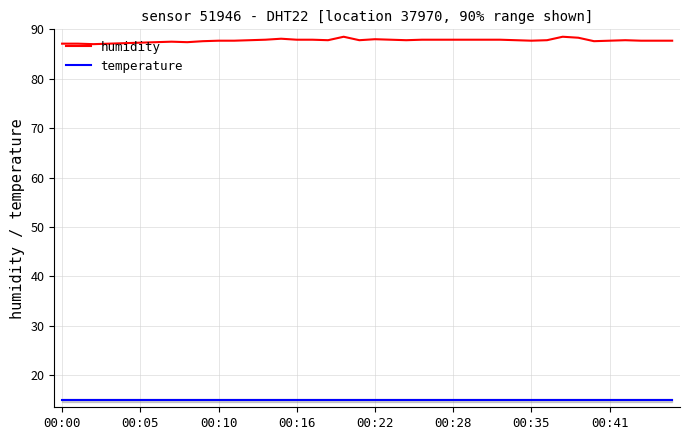

Which series has the largest range (max minus min)?

humidity